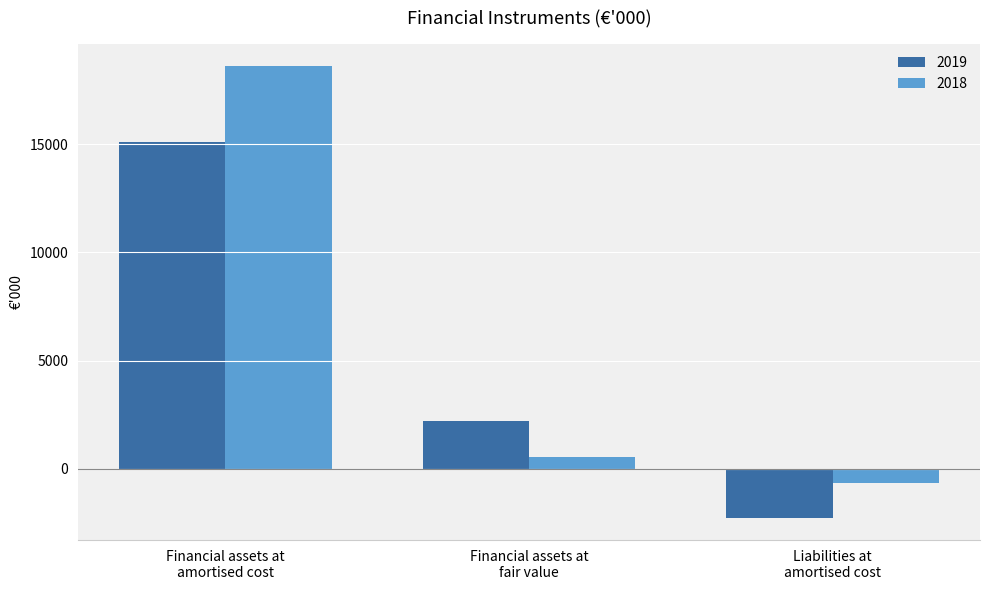

What is the difference between the maximum and minimum values in the 2019 series?

17381